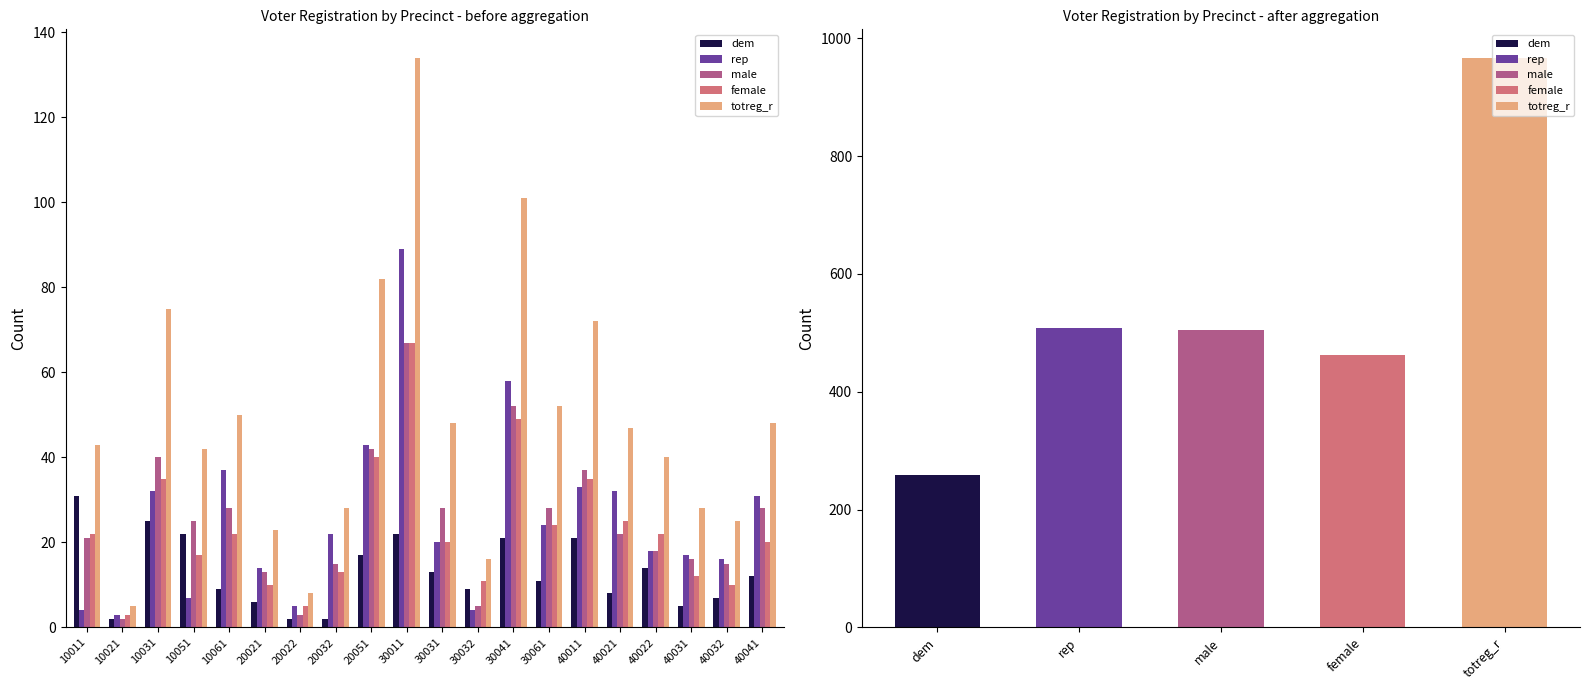

List the labels in order of dem value, largest first.

10011, 10031, 10051, 30011, 30041, 40011, 20051, 40022, 30031, 40041, 30061, 10061, 30032, 40021, 40032, 20021, 40031, 10021, 20022, 20032